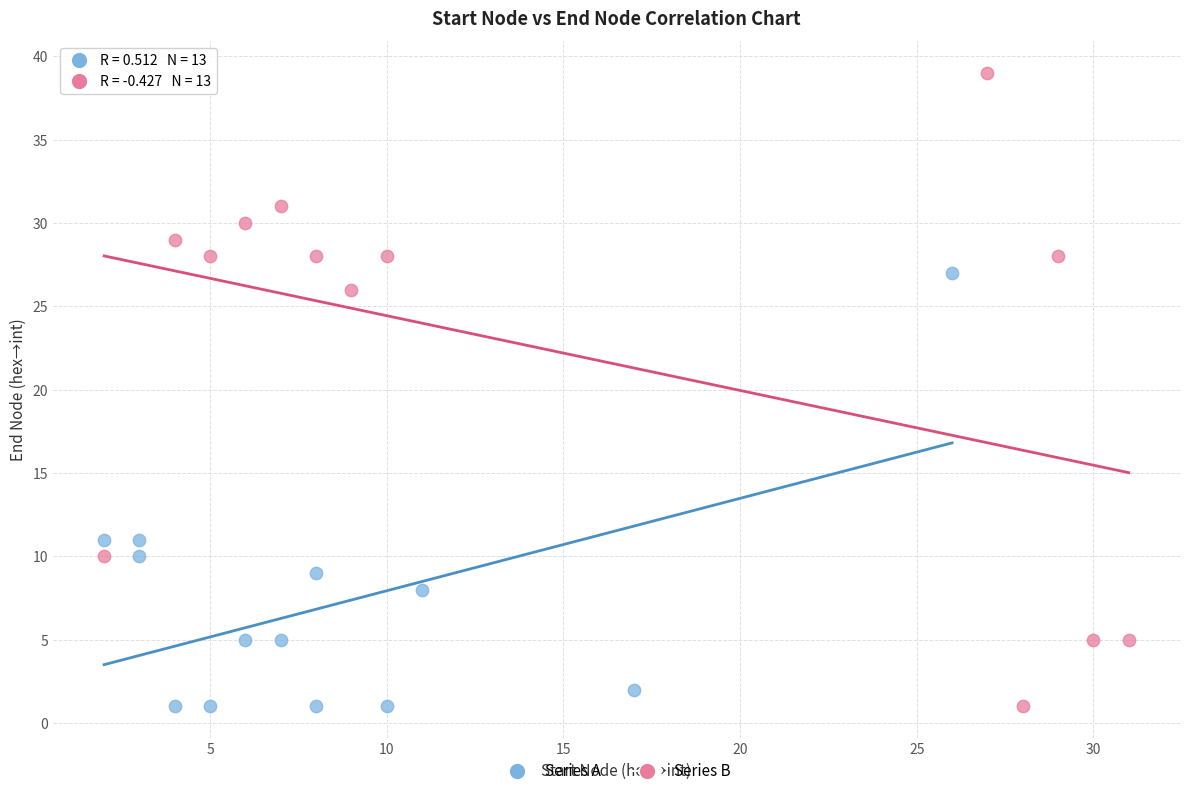

Which series has the largest Y range (max minus min)?

Series B